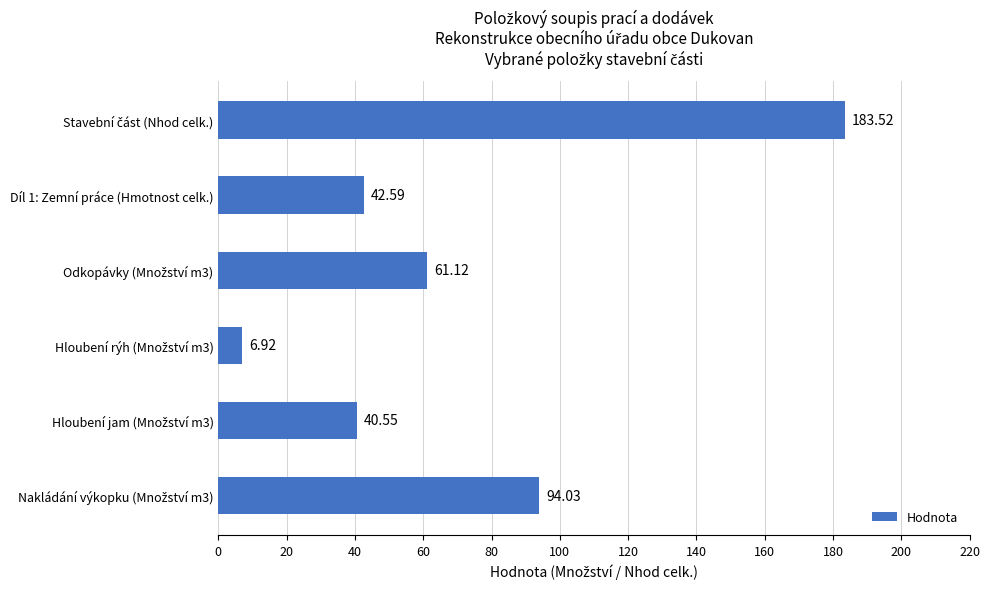

Are the bars grouped side by side (vs. stacked)?

No